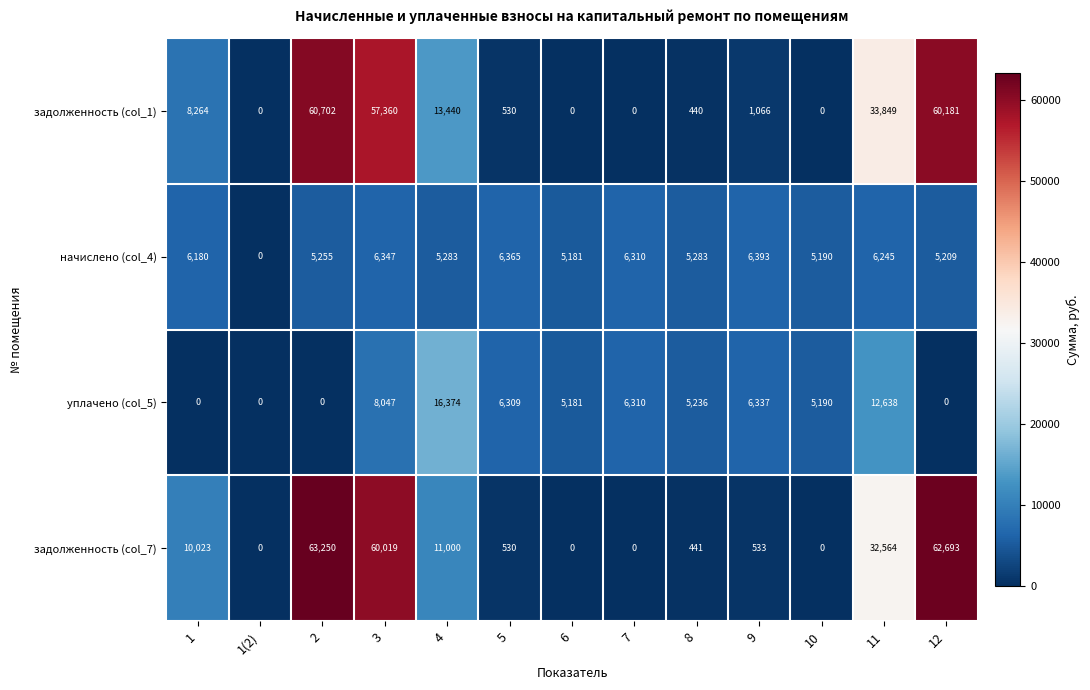

What is the approximate value of уплачено (col_5) at 7, to the nearest 100?

6300